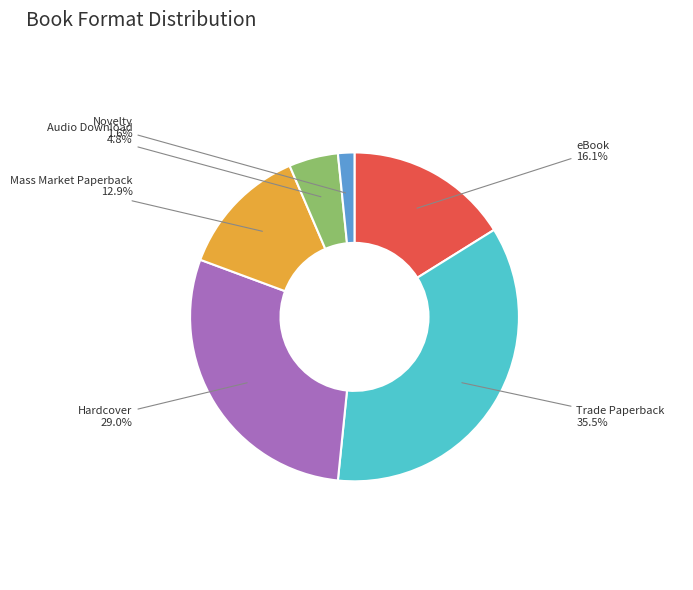

Which slice is the smallest?

Novelty